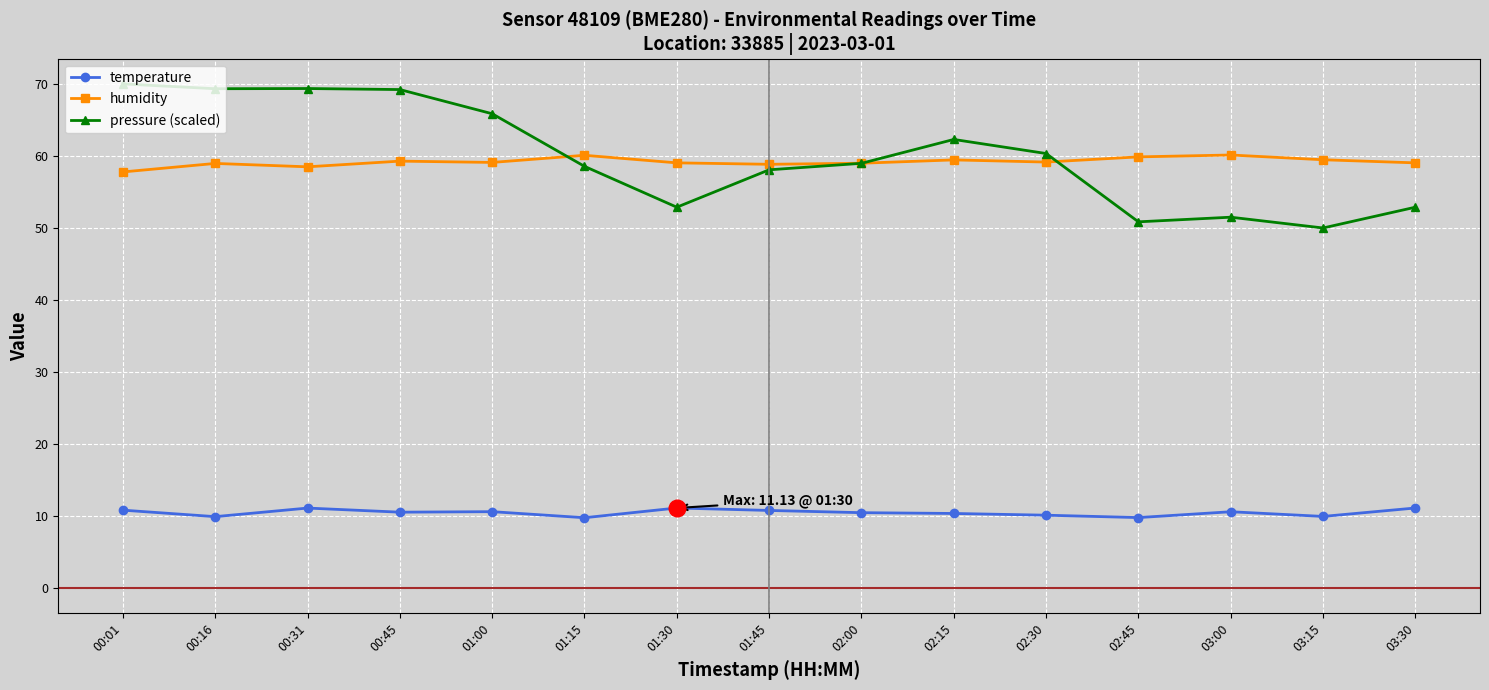

Is this an area chart (filled region under the line)?

No